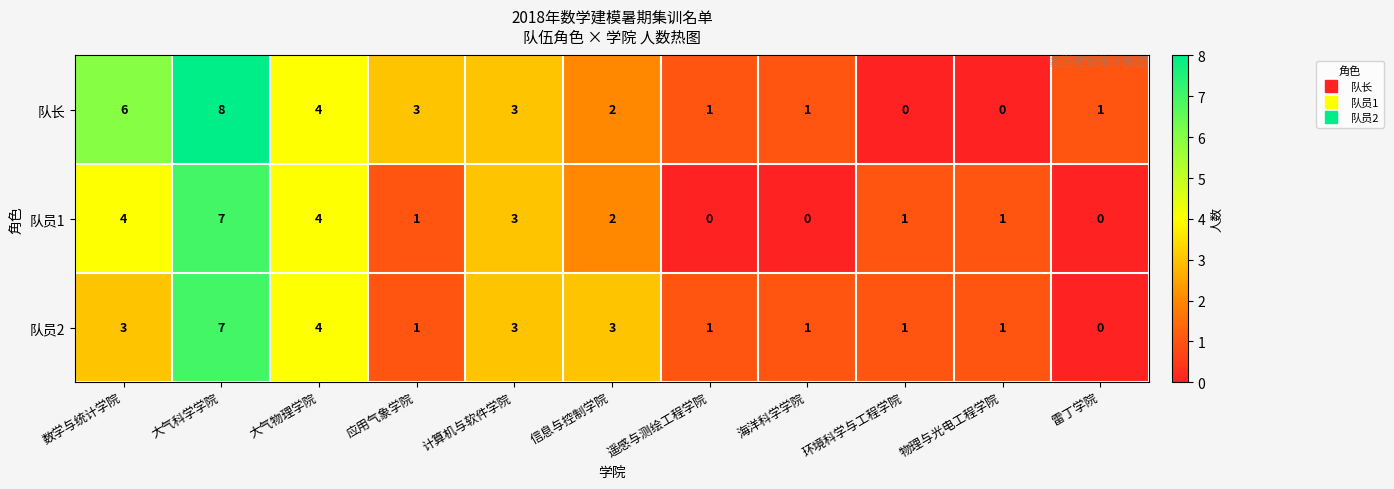

Which series has the largest range (max minus min)?

队长